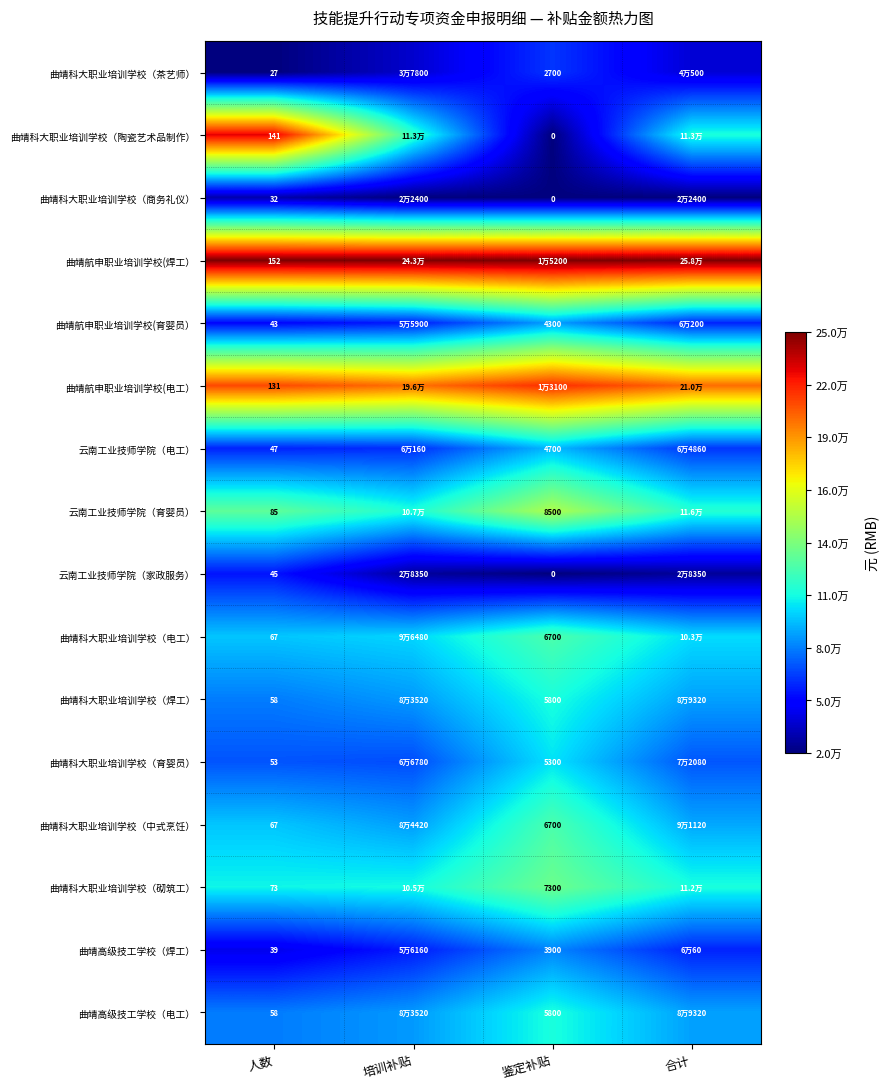

Is the value of 曲靖科大职业培训学校（茶艺师） at 人数 greater than the value of 曲靖科大职业培训学校（陶瓷艺术品制作） at 鉴定补贴?

Yes